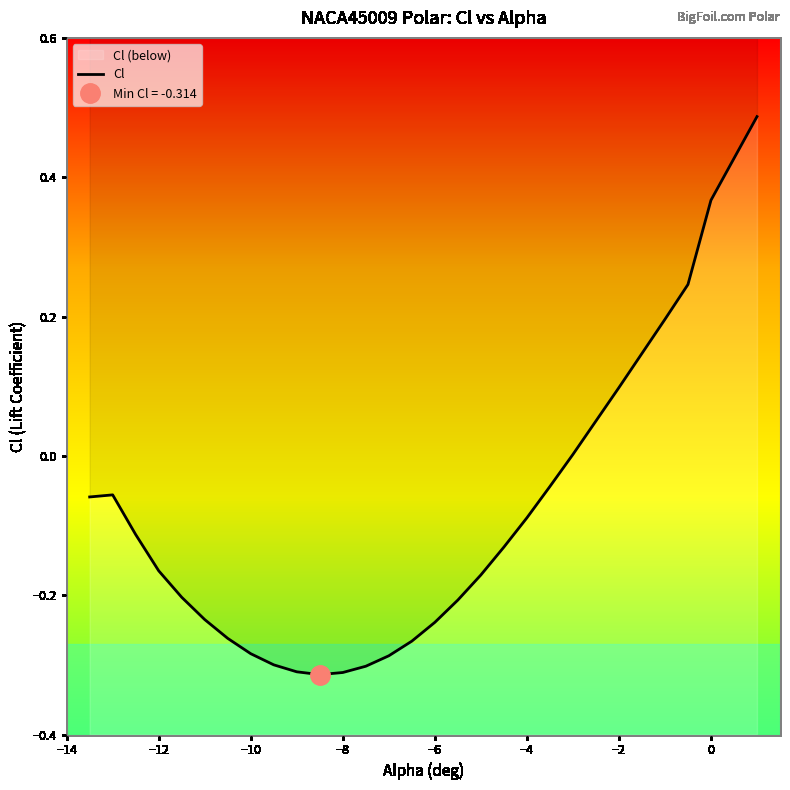

What is the value of the 10th point from the left?

-0.3